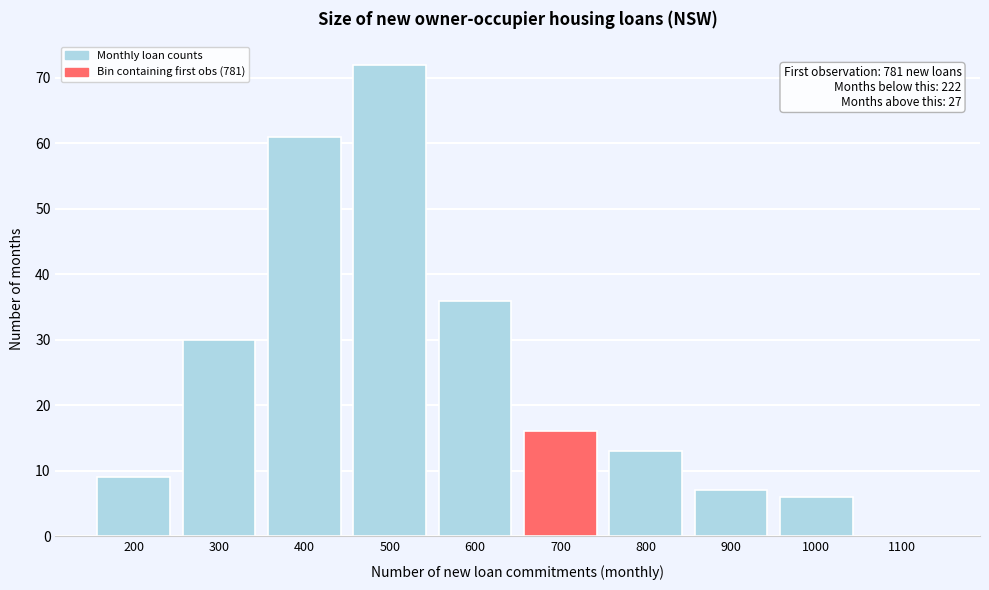

Reading left to right, what are all the values shown in this chart?

200=9	300=30	400=61	500=72	600=36	700=16	800=13	900=7	1000=6	1100=0